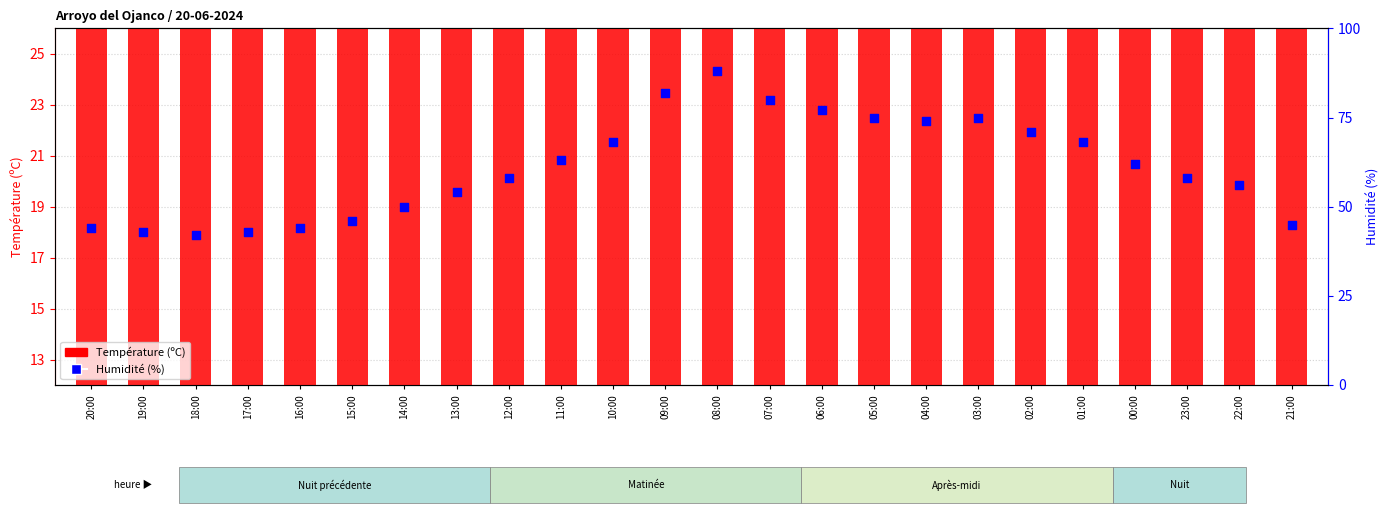

What is the total value across all series at 12:00?

76.5